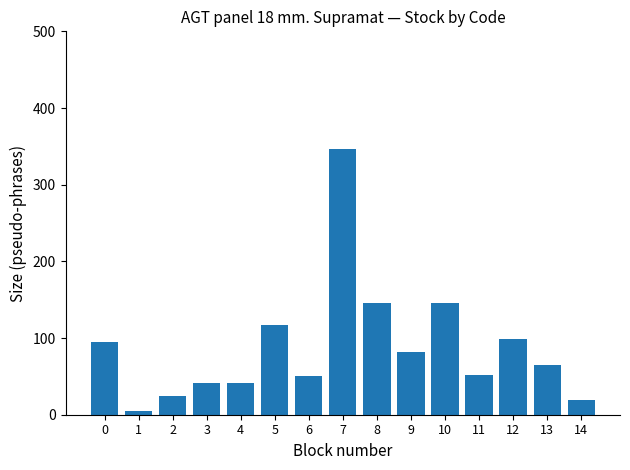

What is the difference between the values at 2 and 5?

93